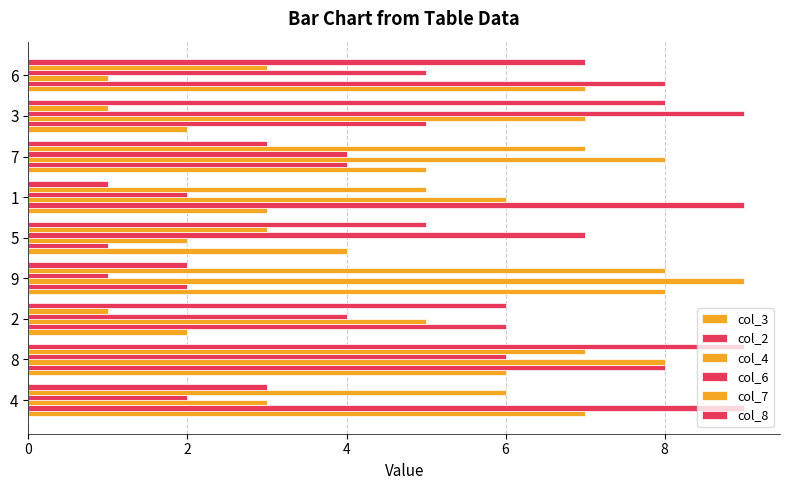

How many data points does each series have?

9